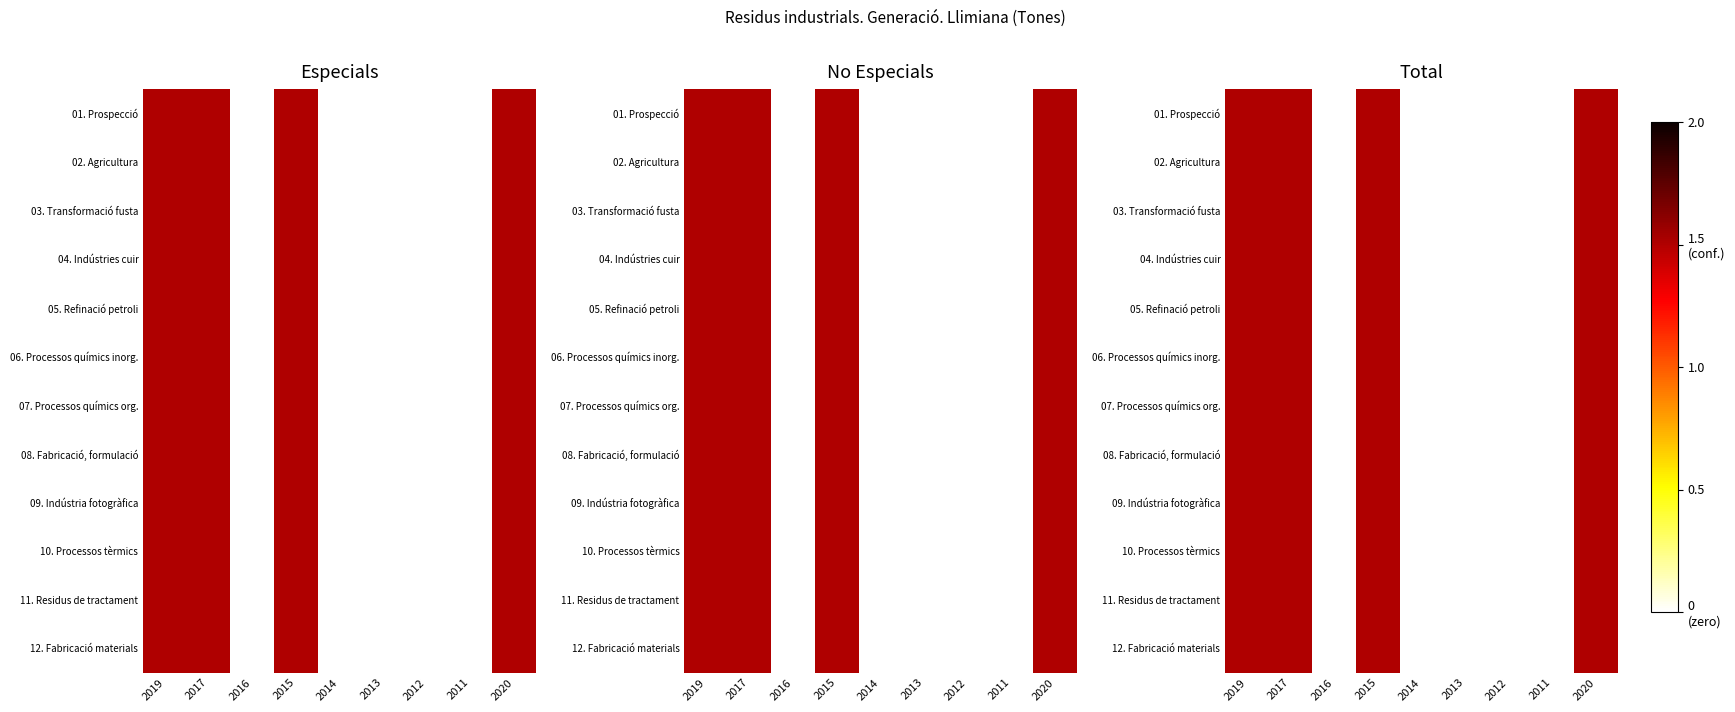

Is it true that 08. Fabricació, formulació equals 2.3 at 2017?

False